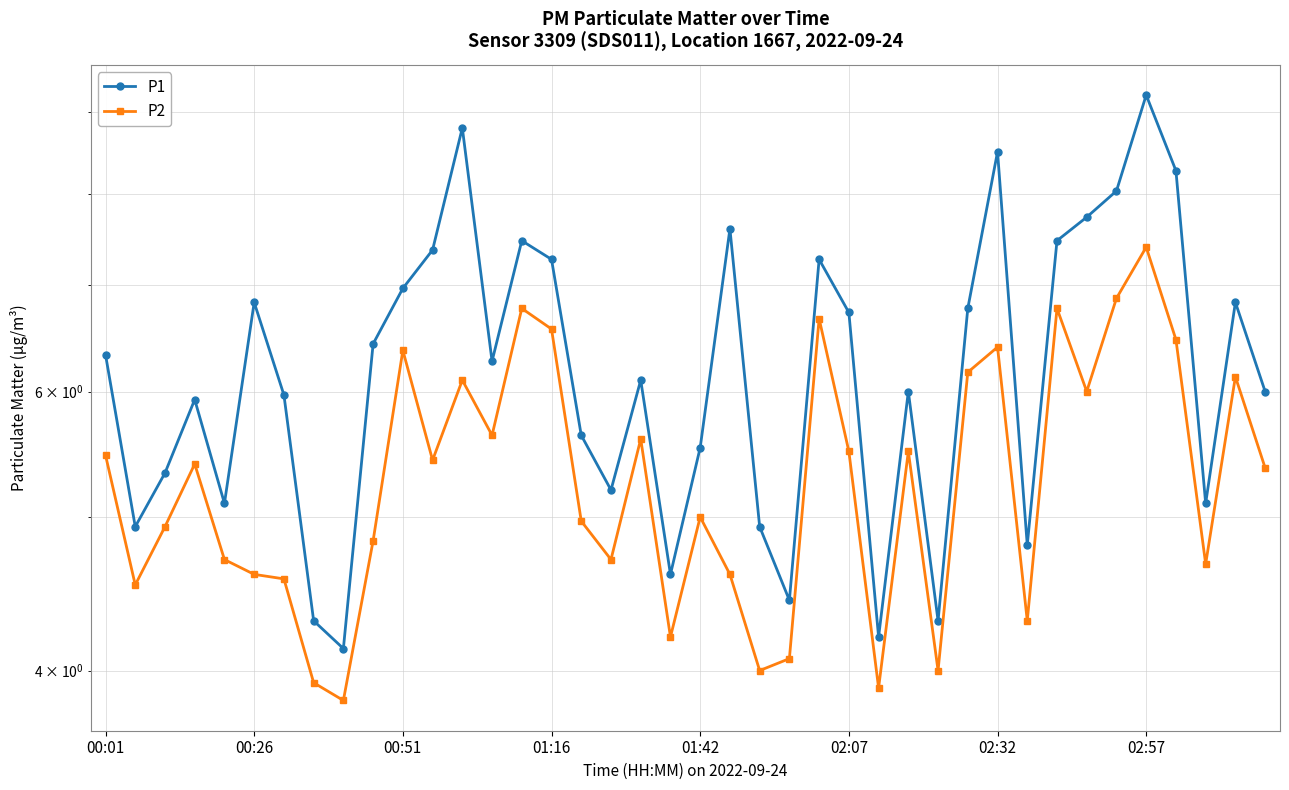

Which series has the widest spread of values?

P1